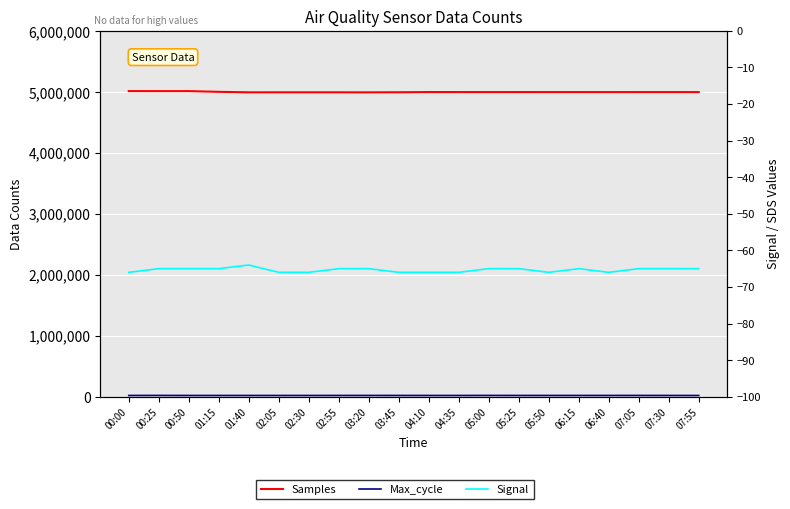

Reading left to right, transcribe all the data shown in this chart.

Samples: 00:00=5012373	00:25=5012271	00:50=5012265	01:15=5000276	01:40=4992383	02:05=4992586	02:30=4992607	02:55=4992568	03:20=4992002	03:45=4993446	04:10=4996546	04:35=4996454	05:00=4996103	05:25=4996319	05:50=4996142	06:15=4996253	06:40=4995911	07:05=4996128	07:30=4996133	07:55=4996112
Max_cycle: 00:00=20254	00:25=20996	00:50=20178	01:15=20187	01:40=20198	02:05=20187	02:30=20164	02:55=20494	03:20=20554	03:45=20469	04:10=20180	04:35=20171	05:00=20830	05:25=20435	05:50=20429	06:15=20469	06:40=20423	07:05=20692	07:30=20175	07:55=20202
Signal: 00:00=-66	00:25=-65	00:50=-65	01:15=-65	01:40=-64	02:05=-66	02:30=-66	02:55=-65	03:20=-65	03:45=-66	04:10=-66	04:35=-66	05:00=-65	05:25=-65	05:50=-66	06:15=-65	06:40=-66	07:05=-65	07:30=-65	07:55=-65